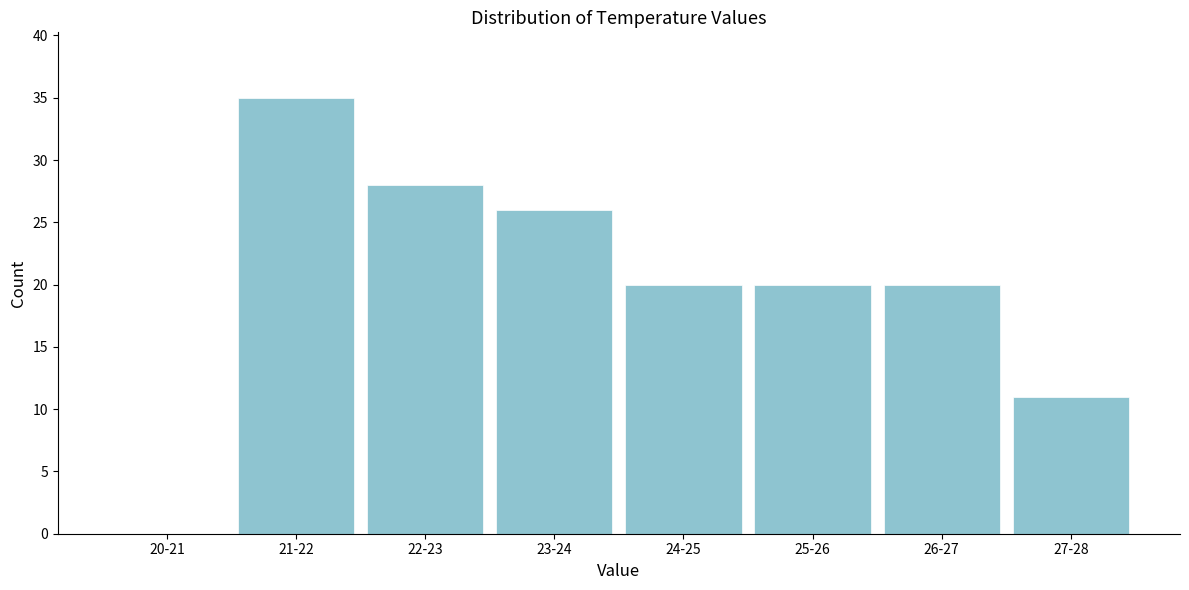

Reading left to right, transcribe all the data shown in this chart.

20-21=0	21-22=35	22-23=28	23-24=26	24-25=20	25-26=20	26-27=20	27-28=11